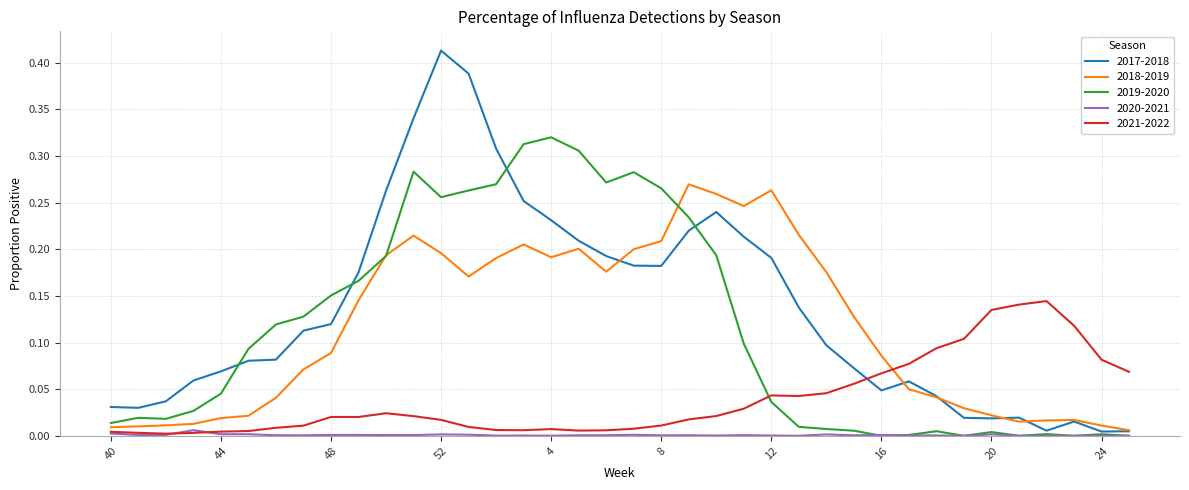

How many distinct data groups are displayed?

5